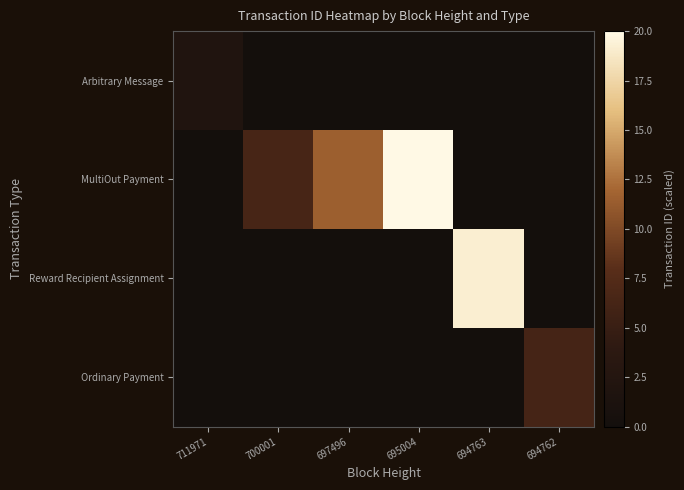

List the series in order of their peak value, lowest first.

Arbitrary Message, Ordinary Payment, Reward Recipient Assignment, MultiOut Payment